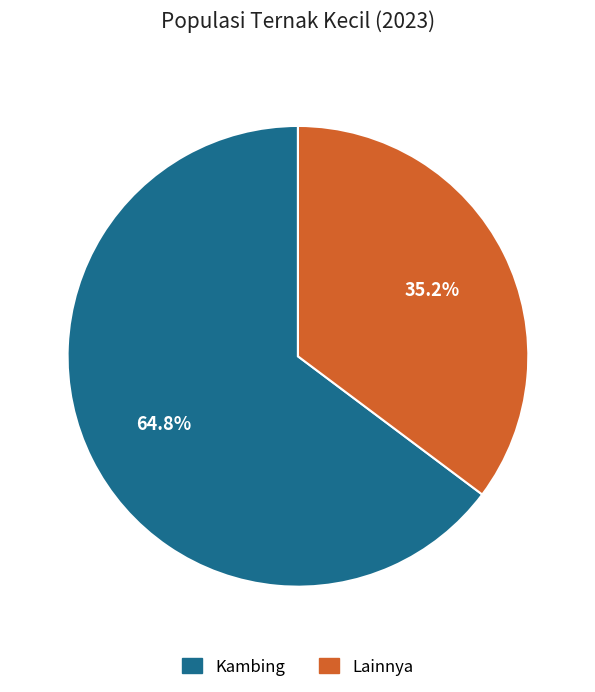

Approximately how many times larger is the value at Lainnya compared to Kambing?

0.5